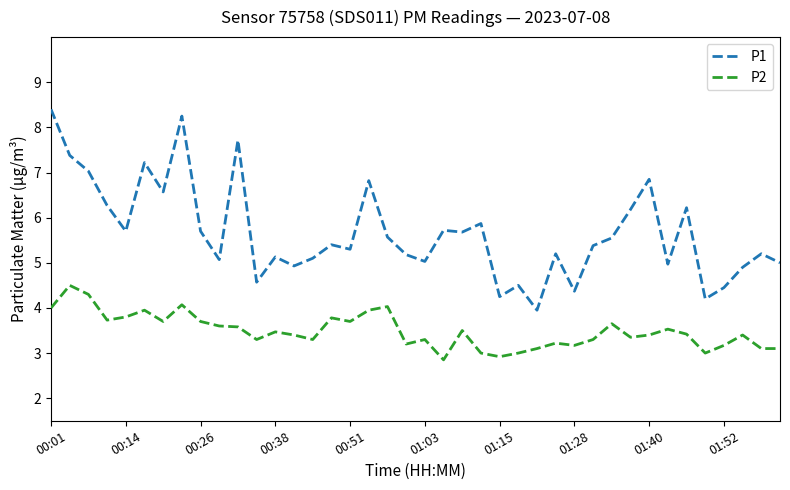

Rank the series by their average value, from lowest to highest.

P2, P1